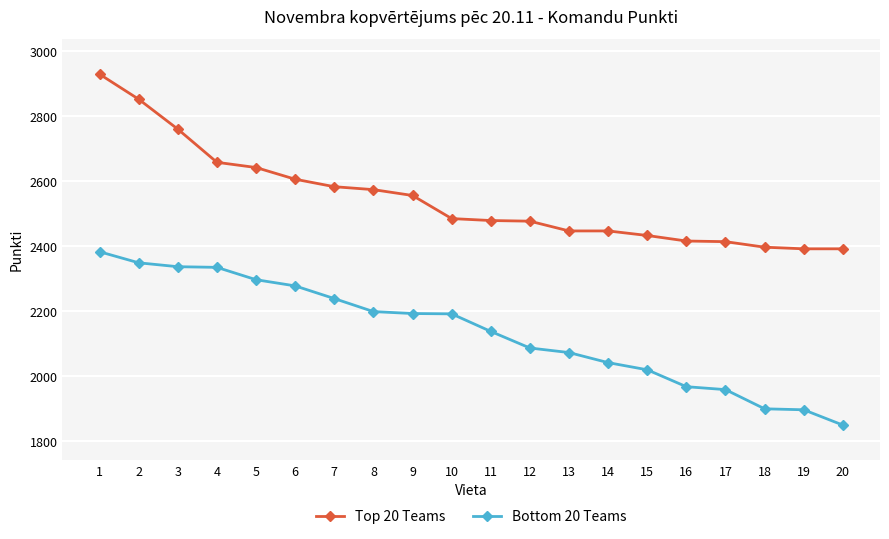

What is the difference between the maximum and minimum values in the Top 20 Teams series?

537